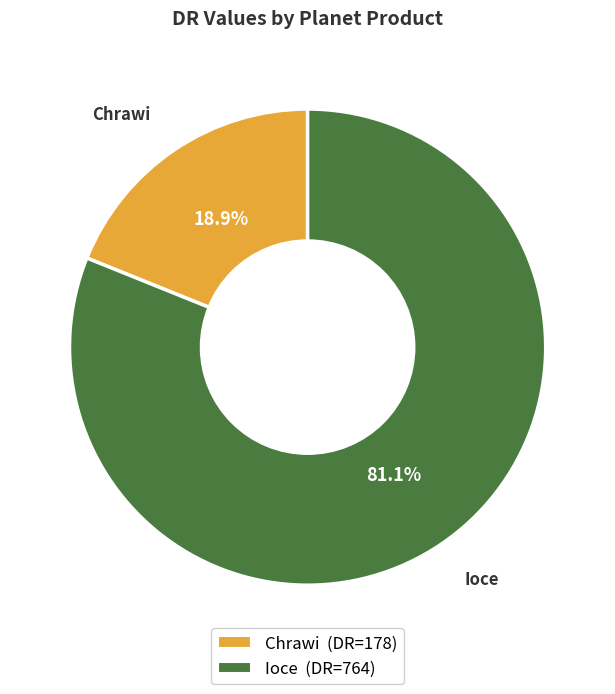

Count the number of slices in the pie.

2